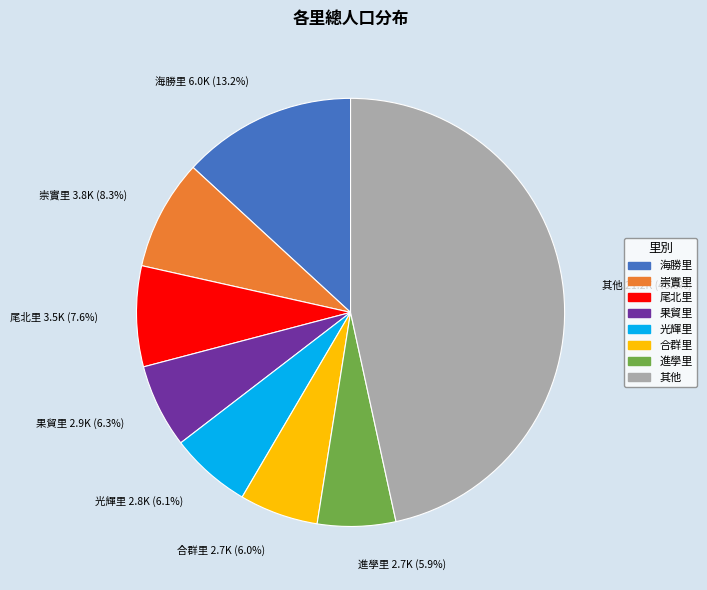

Is there any slice that represents more than half of the pie?

No